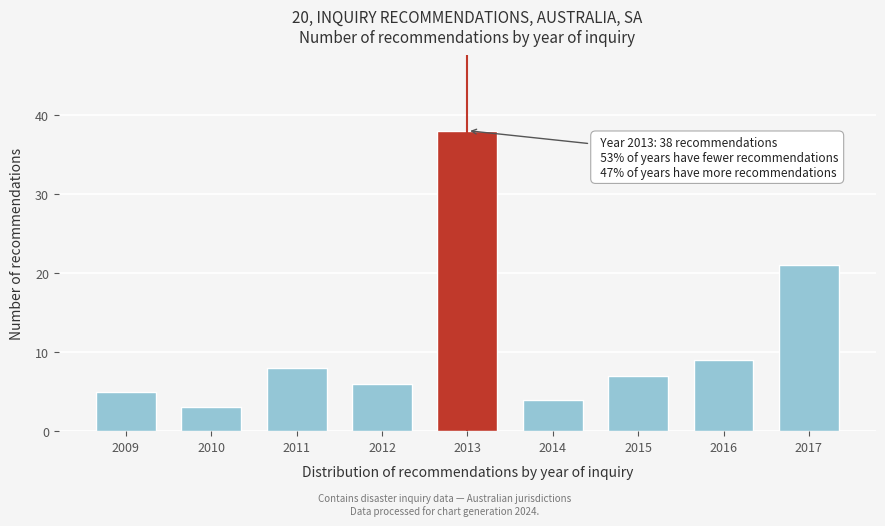

Reading left to right, what are all the values shown in this chart?

5	3	8	6	38	4	7	9	21